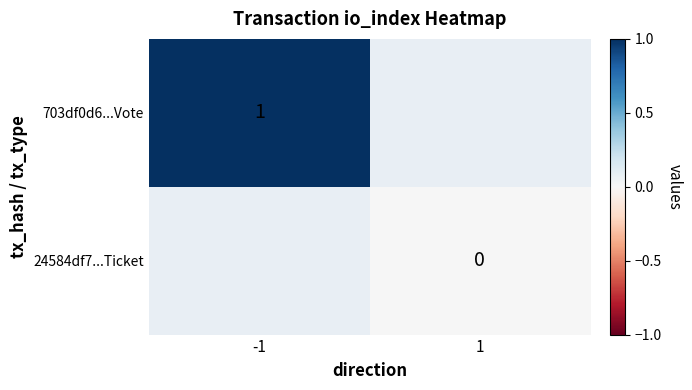

True or false: 703df0d6...Vote has a value of 1 at -1.

True